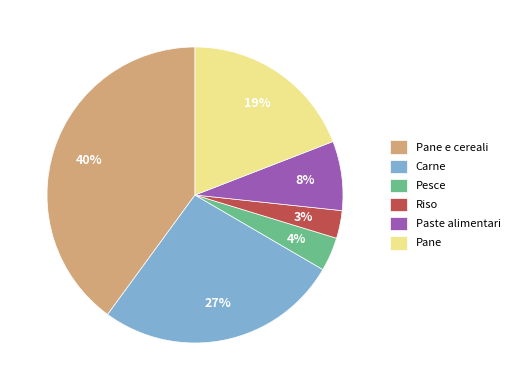

Rank the categories by value from lowest to highest.

Riso, Pesce, Paste alimentari, Pane, Carne, Pane e cereali